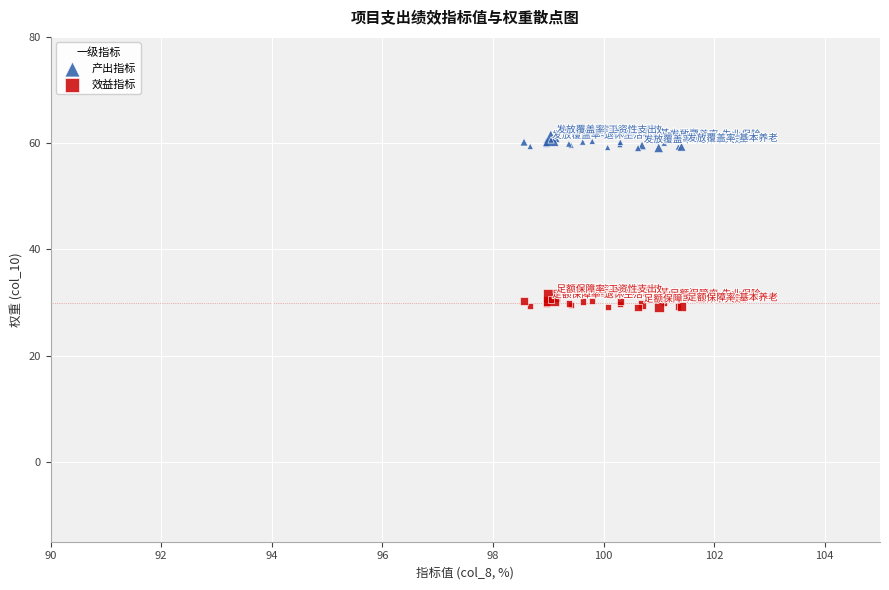

Which series reaches the minimum Y coordinate?

效益指标